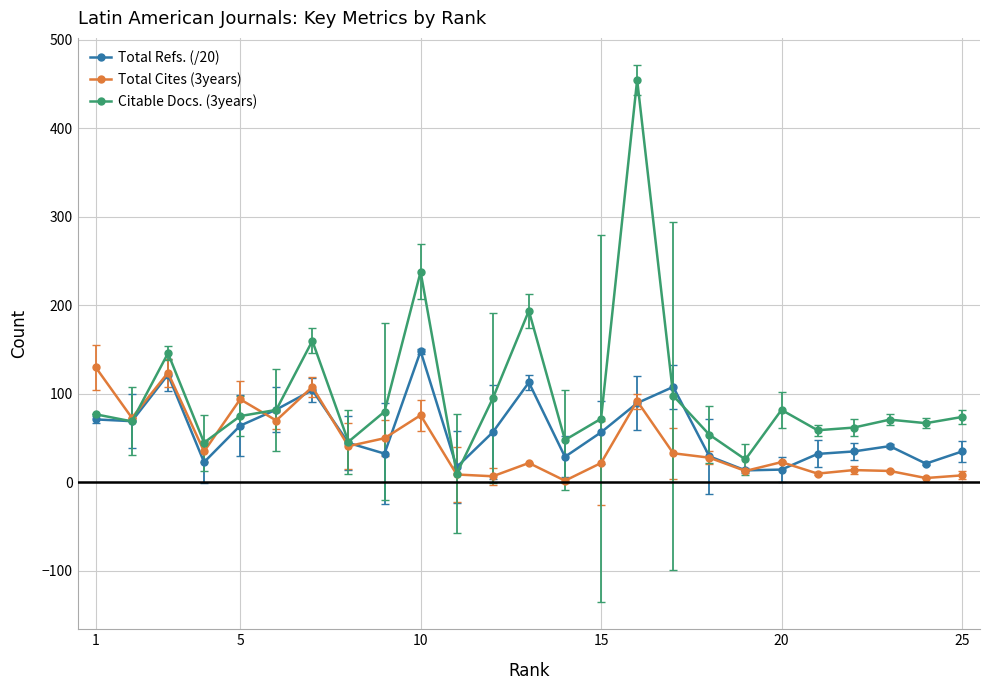

Rank the series by their maximum value, from highest to lowest.

Citable Docs. (3years), Total Refs. (/20), Total Cites (3years)